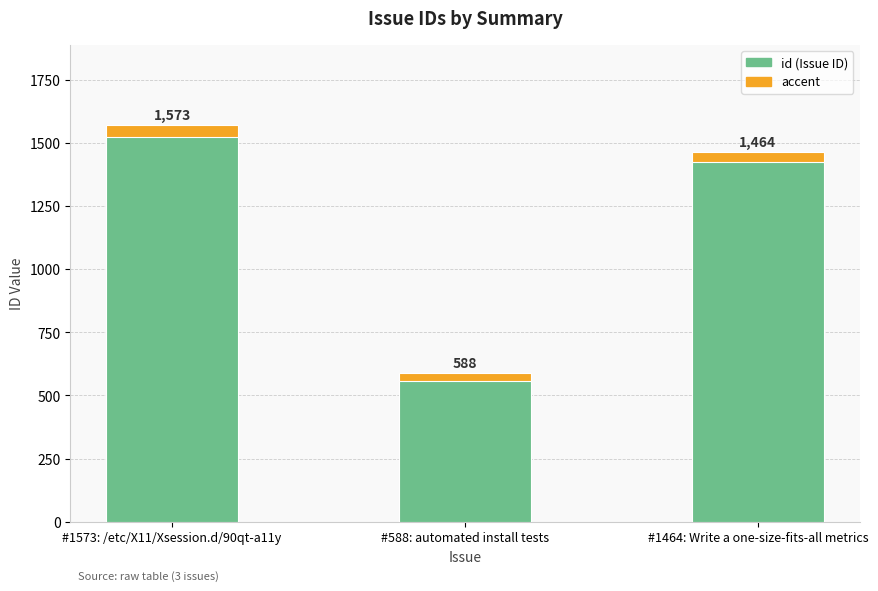

What is the value of the accent bar at the 2nd from the left?

30